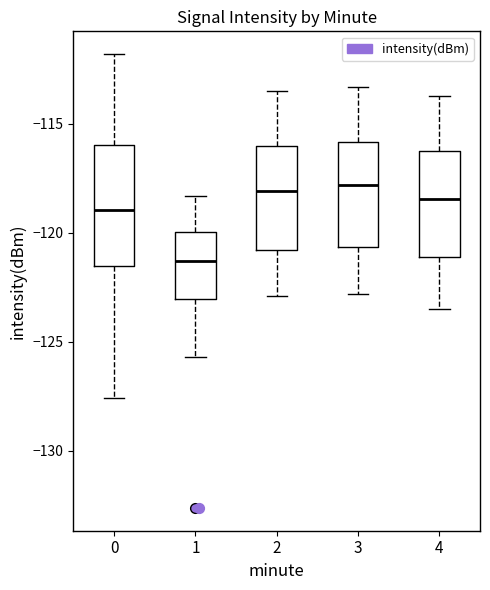

Which box has the lowest median line?

1